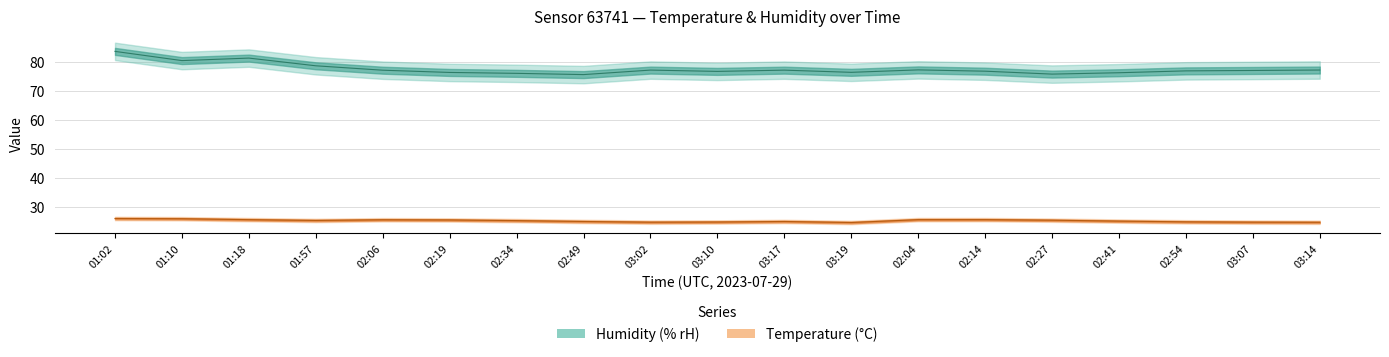

Where is the first local minimum for humidity?

01:10